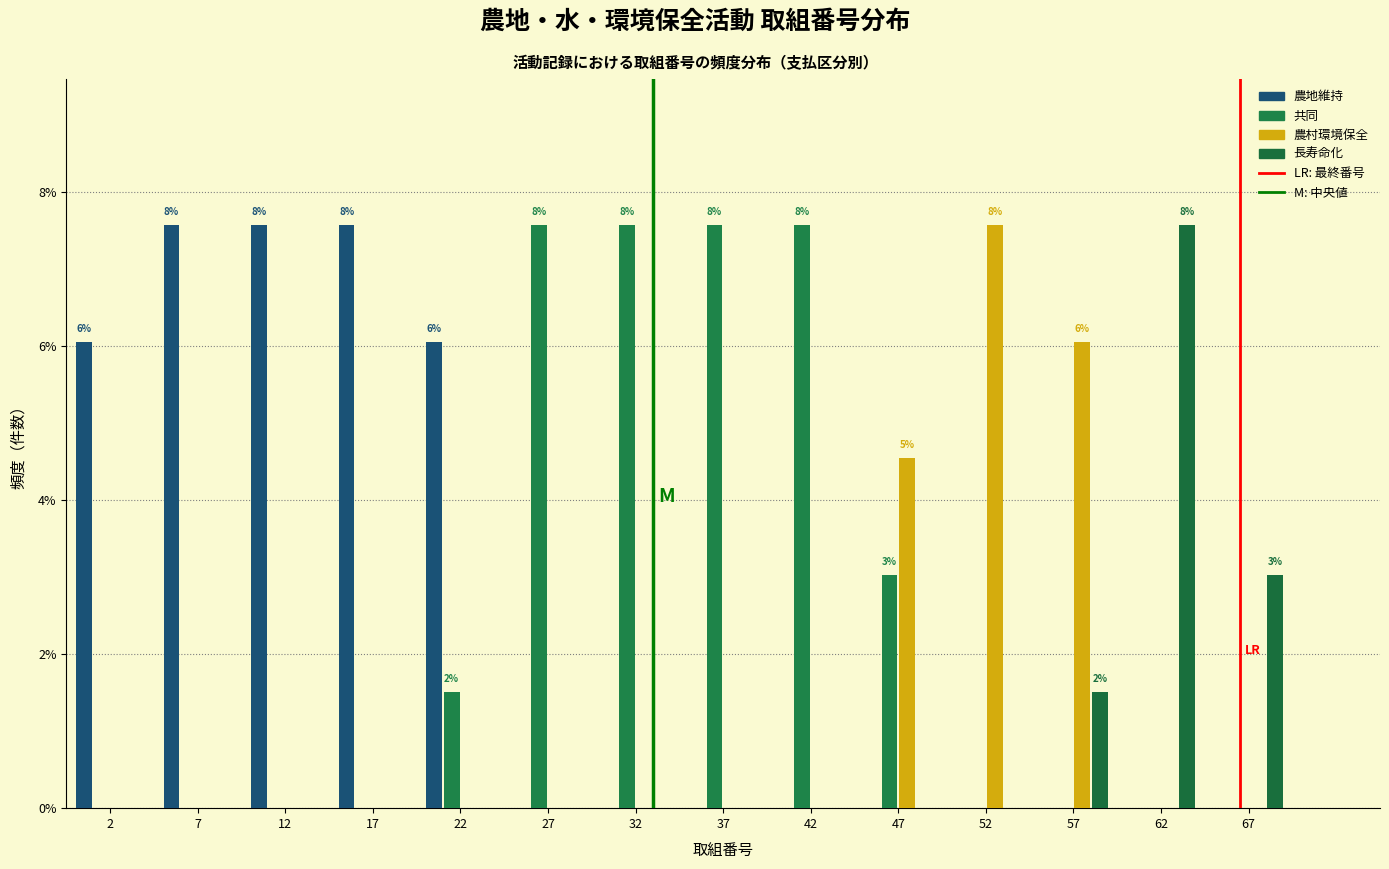

In the 農村環境保全 series, which range on the x-axis has the tallest bar?

50 to 55